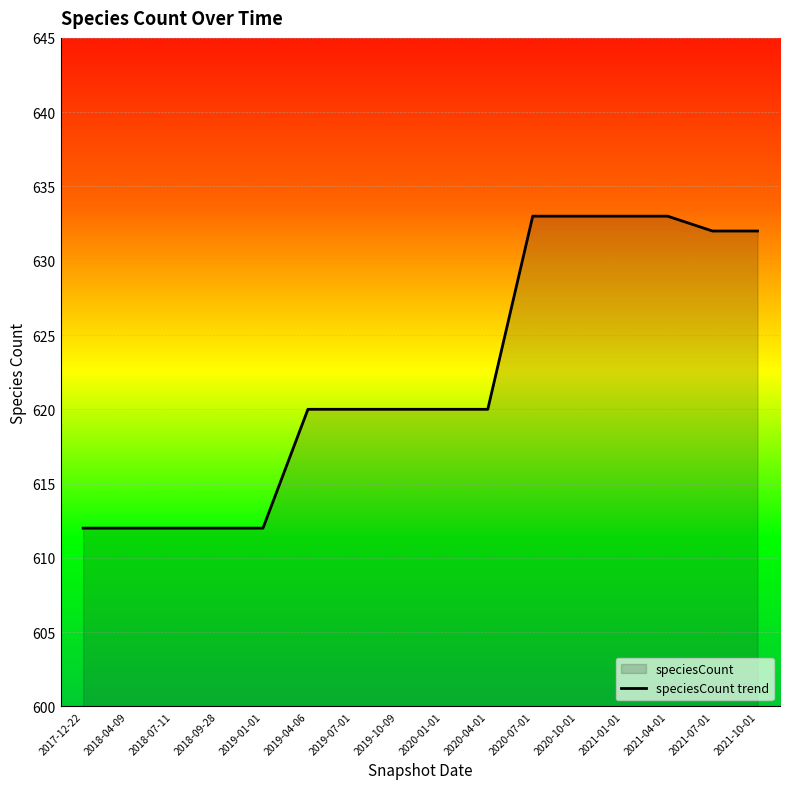

Where is the data nearest to the value 622?

2019-04-06